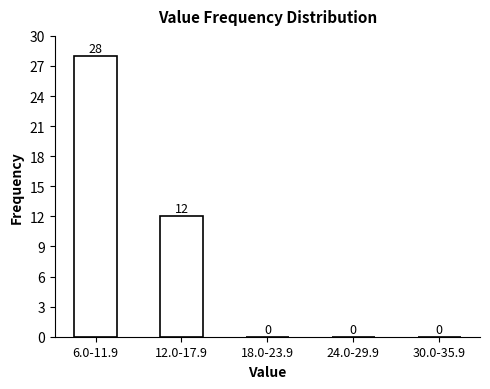

Reading right to left, what are all the values shown in this chart?

30.0-35.9=0	24.0-29.9=0	18.0-23.9=0	12.0-17.9=12	6.0-11.9=28